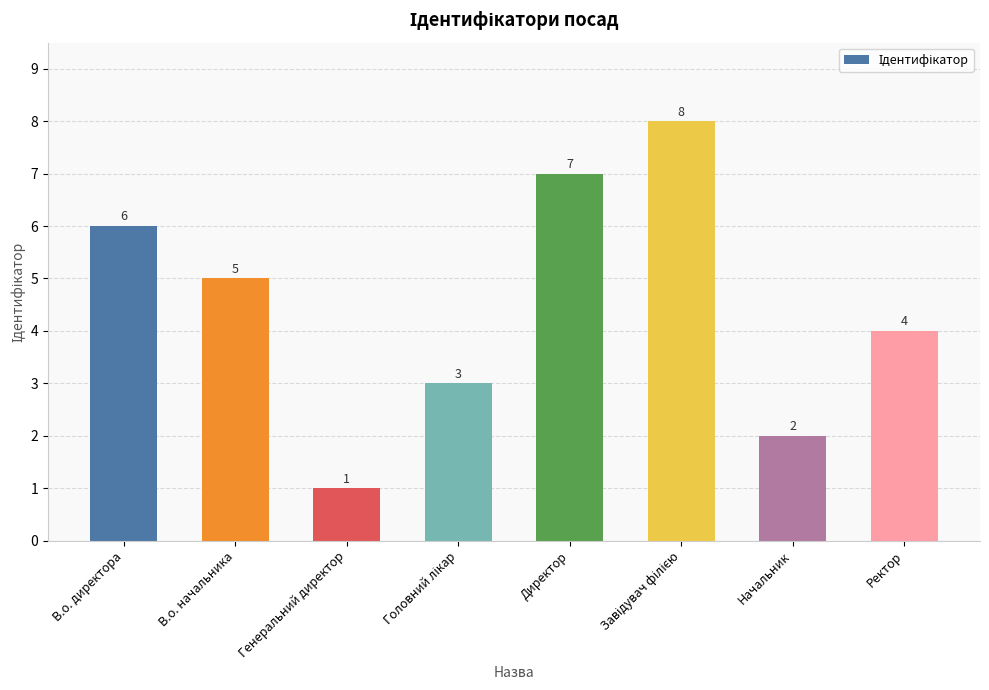

Approximately how many times larger is the value at Ректор compared to В.о. директора?

0.7